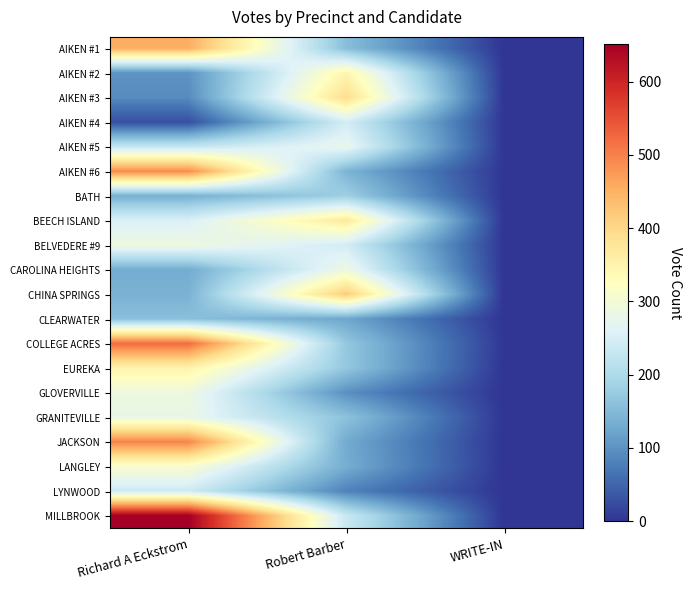

Reading left to right, extract all data points from this chart.

AIKEN #1: Richard A Eckstrom=453	Robert Barber=156	WRITE-IN=0
AIKEN #2: Richard A Eckstrom=101	Robert Barber=346	WRITE-IN=0
AIKEN #3: Richard A Eckstrom=92	Robert Barber=392	WRITE-IN=1
AIKEN #4: Richard A Eckstrom=27	Robert Barber=246	WRITE-IN=0
AIKEN #5: Richard A Eckstrom=228	Robert Barber=278	WRITE-IN=0
AIKEN #6: Richard A Eckstrom=490	Robert Barber=142	WRITE-IN=1
BATH: Richard A Eckstrom=137	Robert Barber=182	WRITE-IN=0
BEECH ISLAND: Richard A Eckstrom=255	Robert Barber=371	WRITE-IN=0
BELVEDERE #9: Richard A Eckstrom=290	Robert Barber=245	WRITE-IN=0
CAROLINA HEIGHTS: Richard A Eckstrom=131	Robert Barber=288	WRITE-IN=0
CHINA SPRINGS: Richard A Eckstrom=140	Robert Barber=417	WRITE-IN=0
CLEARWATER: Richard A Eckstrom=158	Robert Barber=124	WRITE-IN=0
COLLEGE ACRES: Richard A Eckstrom=521	Robert Barber=170	WRITE-IN=2
EUREKA: Richard A Eckstrom=349	Robert Barber=170	WRITE-IN=0
GLOVERVILLE: Richard A Eckstrom=289	Robert Barber=97	WRITE-IN=0
GRANITEVILLE: Richard A Eckstrom=280	Robert Barber=162	WRITE-IN=0
JACKSON: Richard A Eckstrom=496	Robert Barber=129	WRITE-IN=0
LANGLEY: Richard A Eckstrom=310	Robert Barber=133	WRITE-IN=0
LYNWOOD: Richard A Eckstrom=239	Robert Barber=82	WRITE-IN=0
MILLBROOK: Richard A Eckstrom=651	Robert Barber=234	WRITE-IN=0